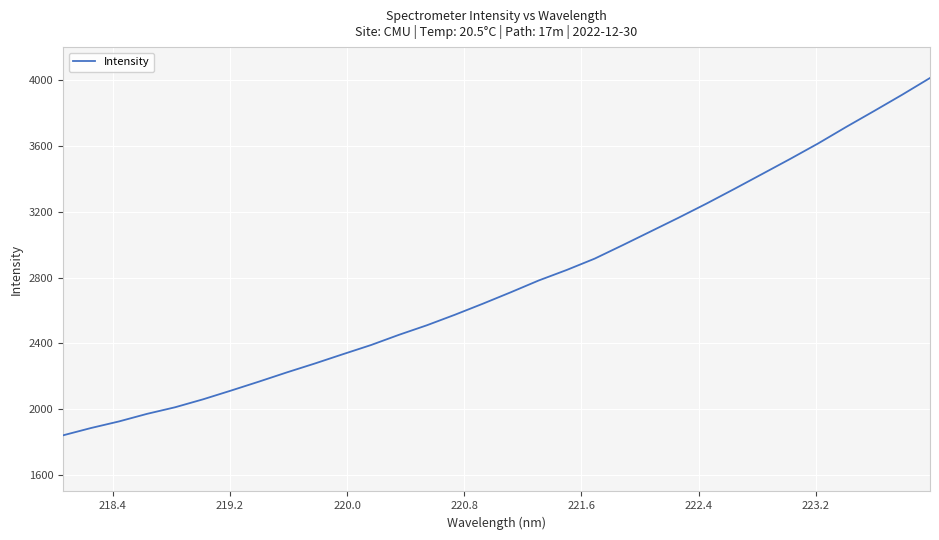

What is the minimum value shown in the chart?

1841.2